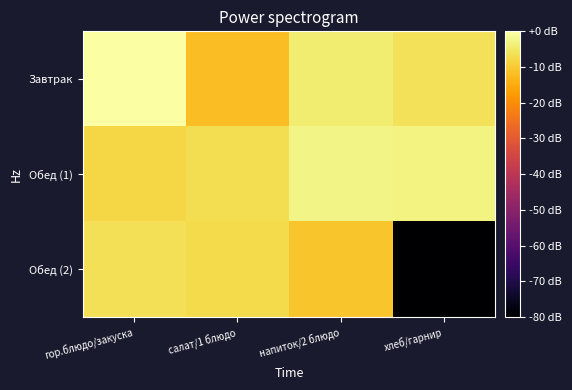

Which has a higher value, салат/1 блюдо or хлеб/гарнир?

хлеб/гарнир